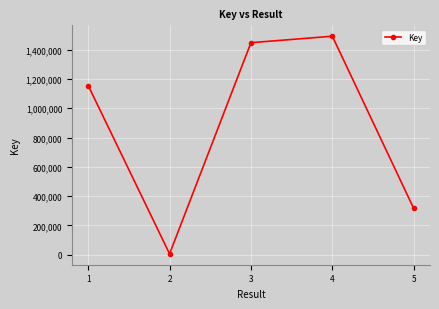

What is the value of the 5th point from the left?

316044